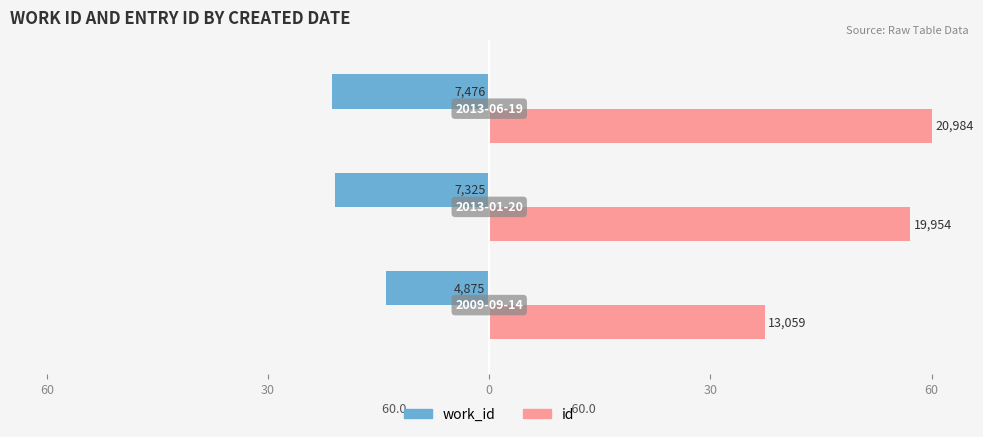

Reading right to left, transcribe all the data shown in this chart.

work_id: -21.4	-20.9	-13.9
id: 60.0	57.1	37.3